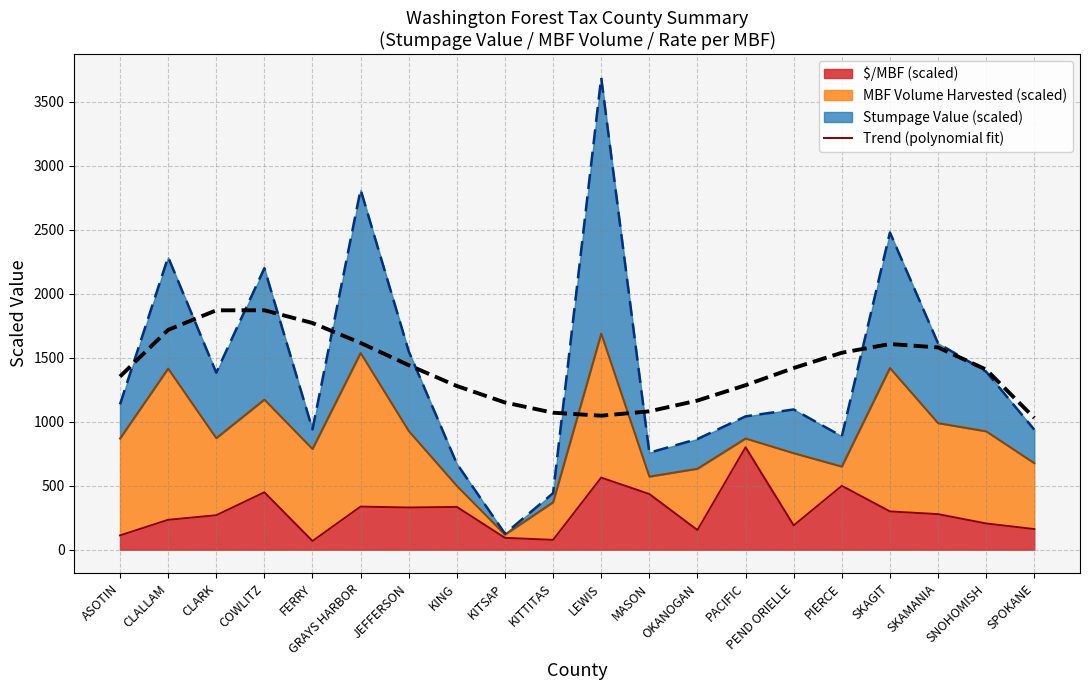

How many lines are shown in the chart?

1